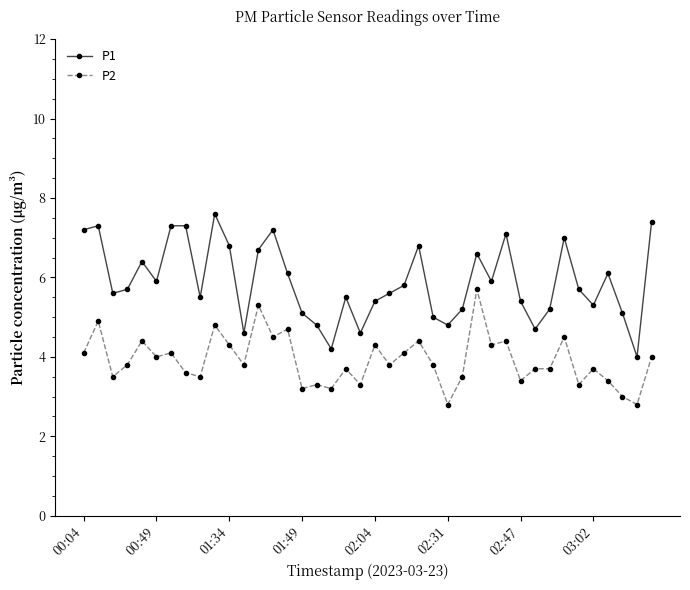

Which series has the widest spread of values?

P1